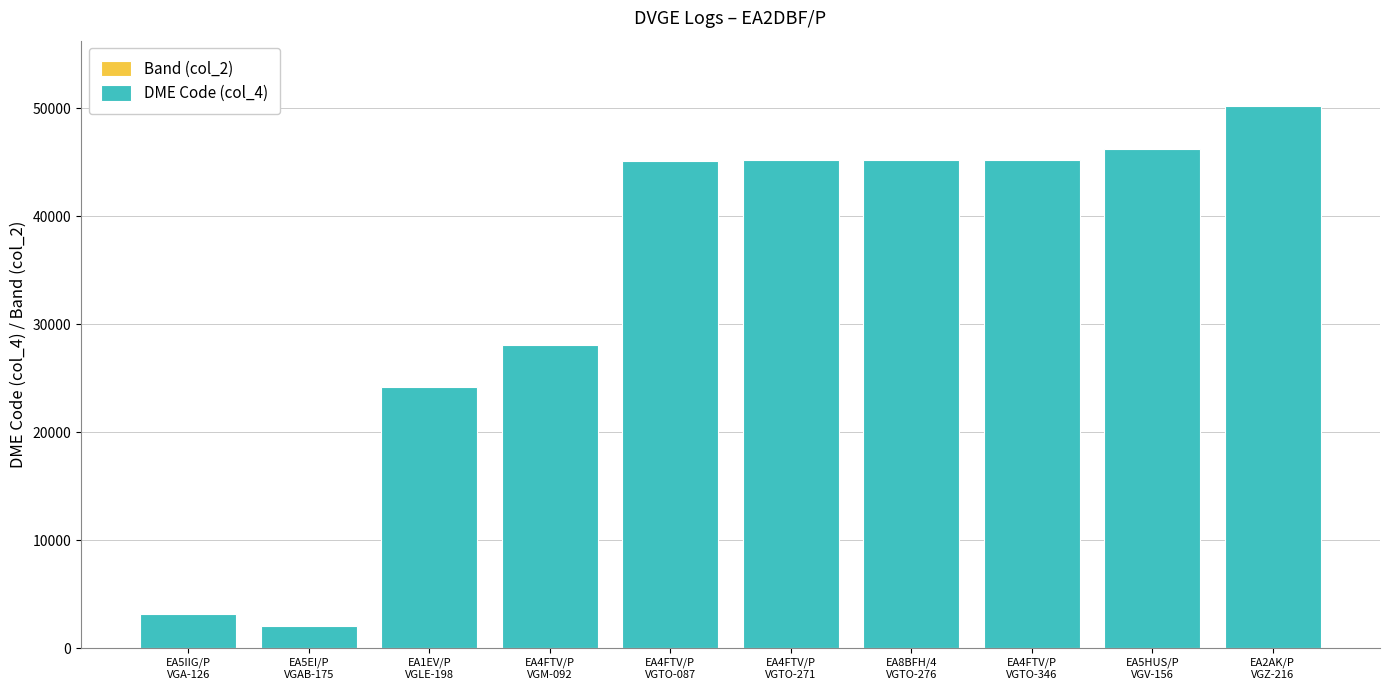

How many data points does each series have?

10